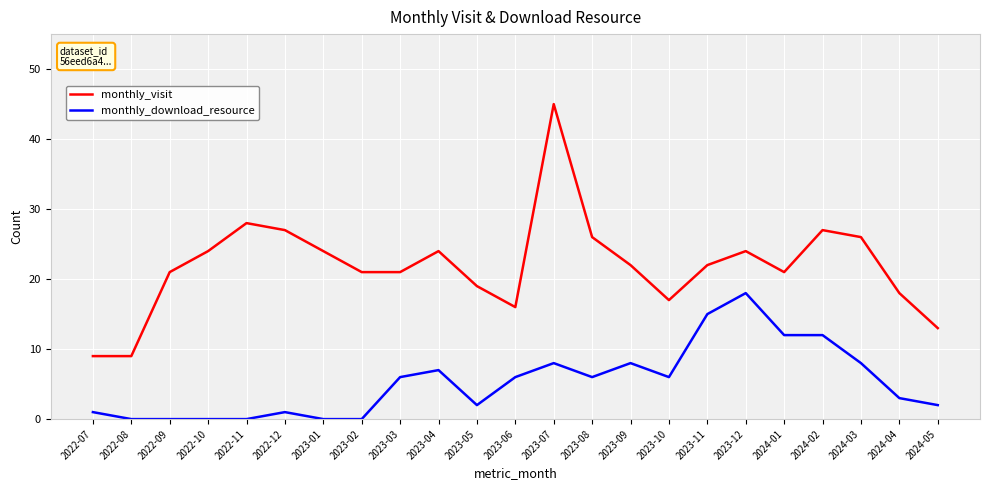

Is it true that monthly_download_resource equals 11 at 2023-09?

False